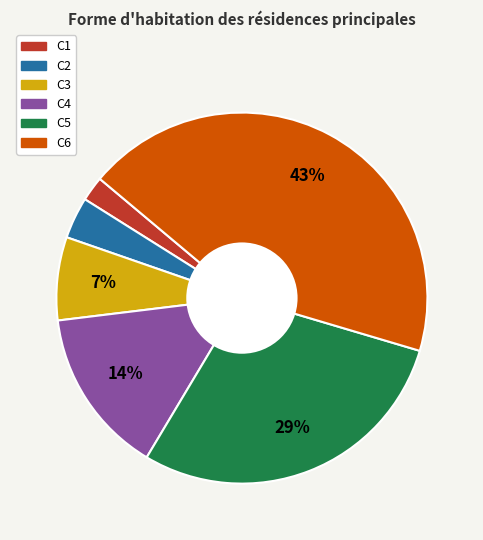

Between C1 and C3, which is larger?

C3